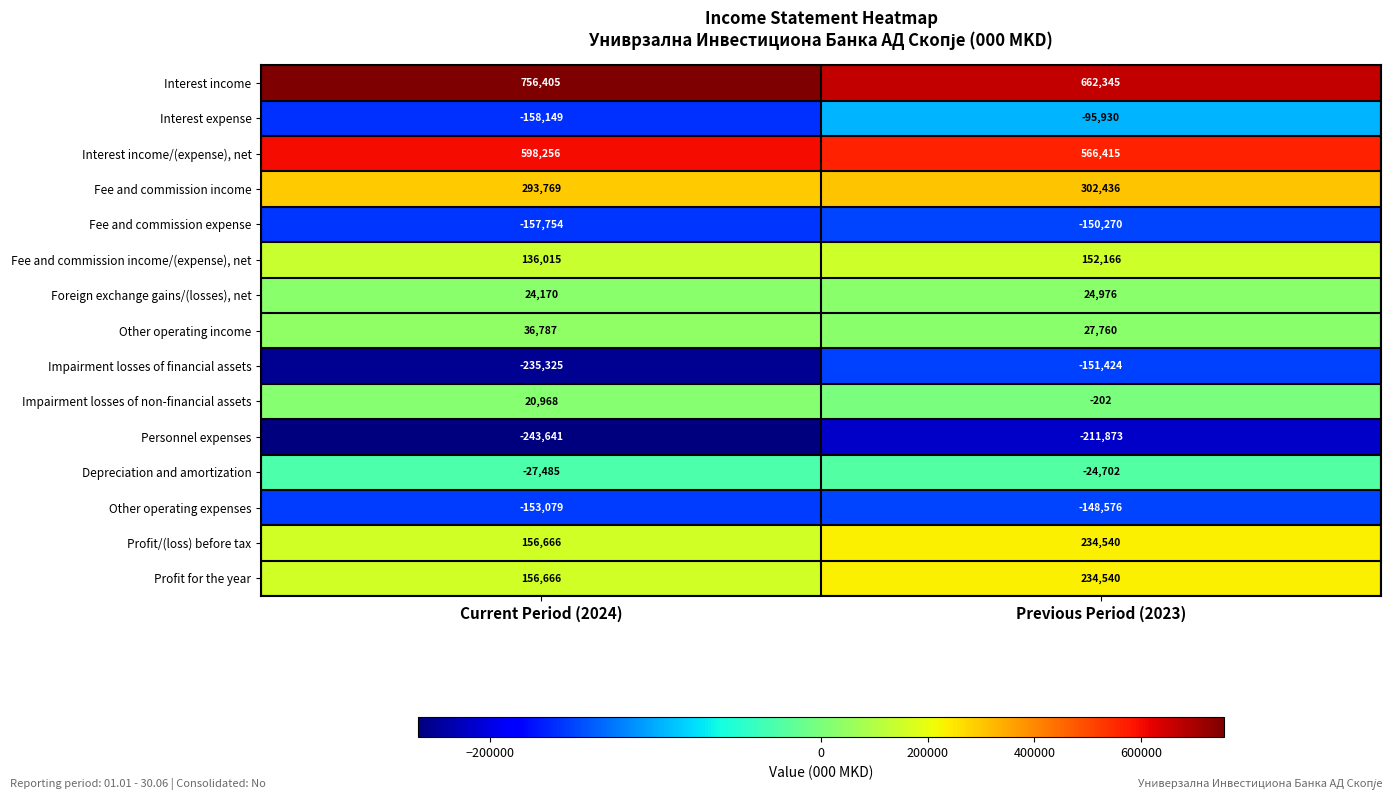

The value of Interest income/(expense), net at Current Period (2024) is 598256. True or false?

True